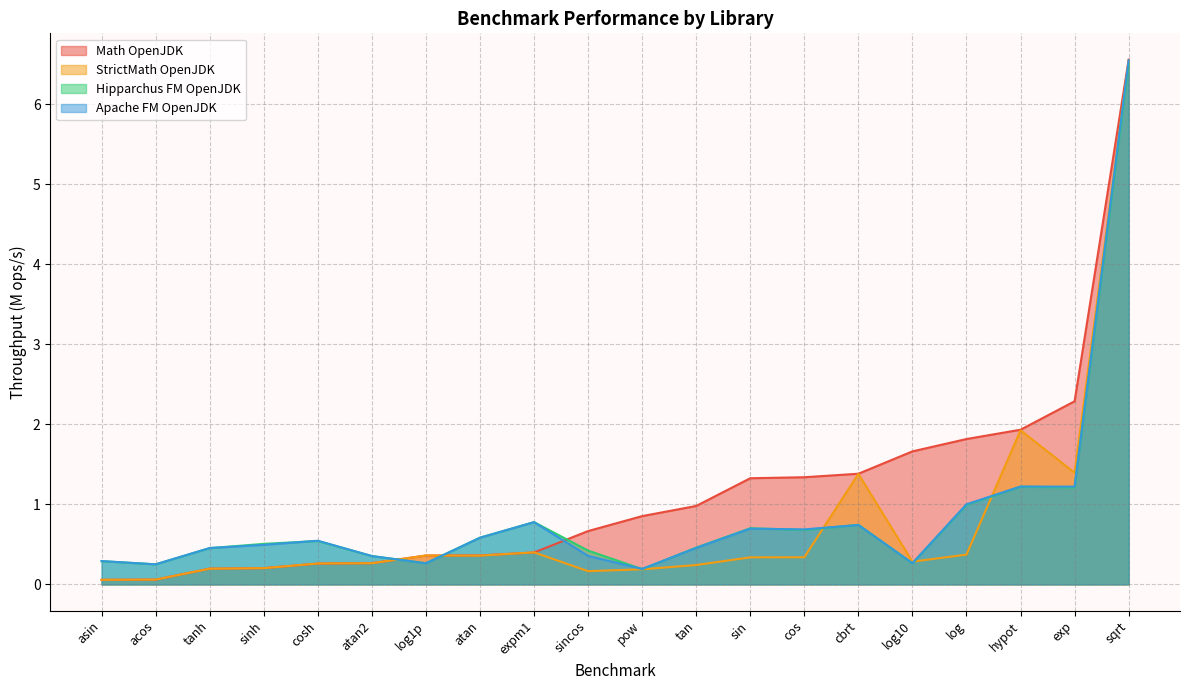

What is the sum of the Hipparchus FM OpenJDK values at exp and sinh?

1.7